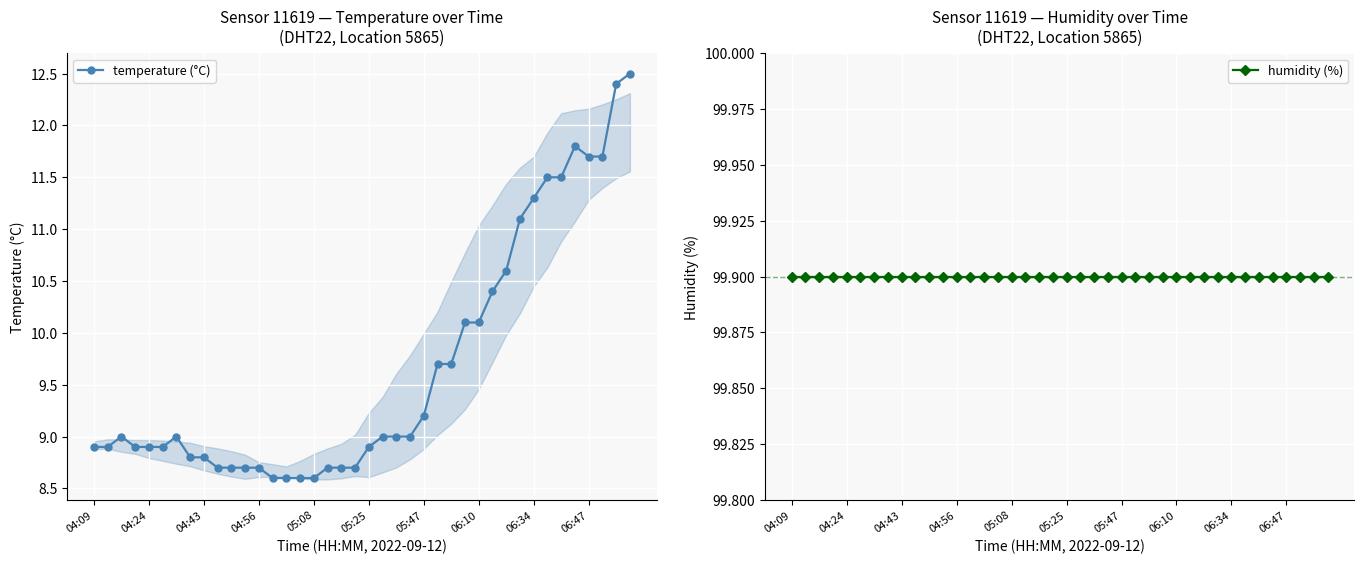

Count the number of data series in this chart.

2